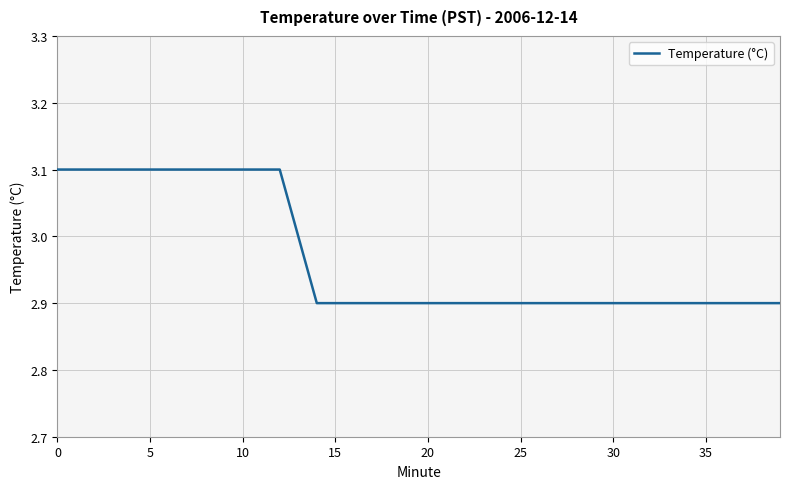

Count the number of data series in this chart.

1